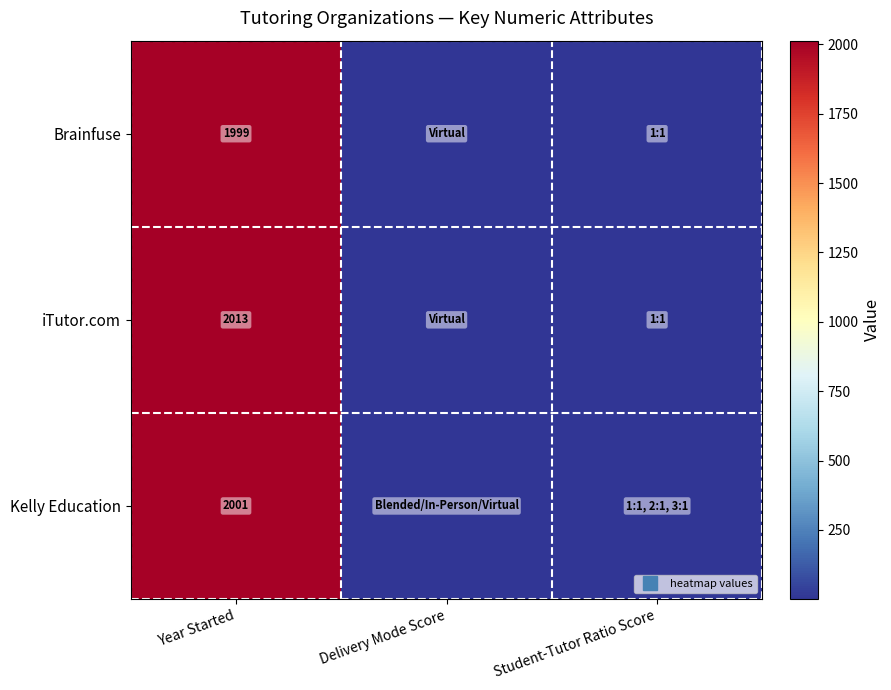

What is the sum of the Brainfuse values at Delivery Mode Score and Student-Tutor Ratio Score?

3